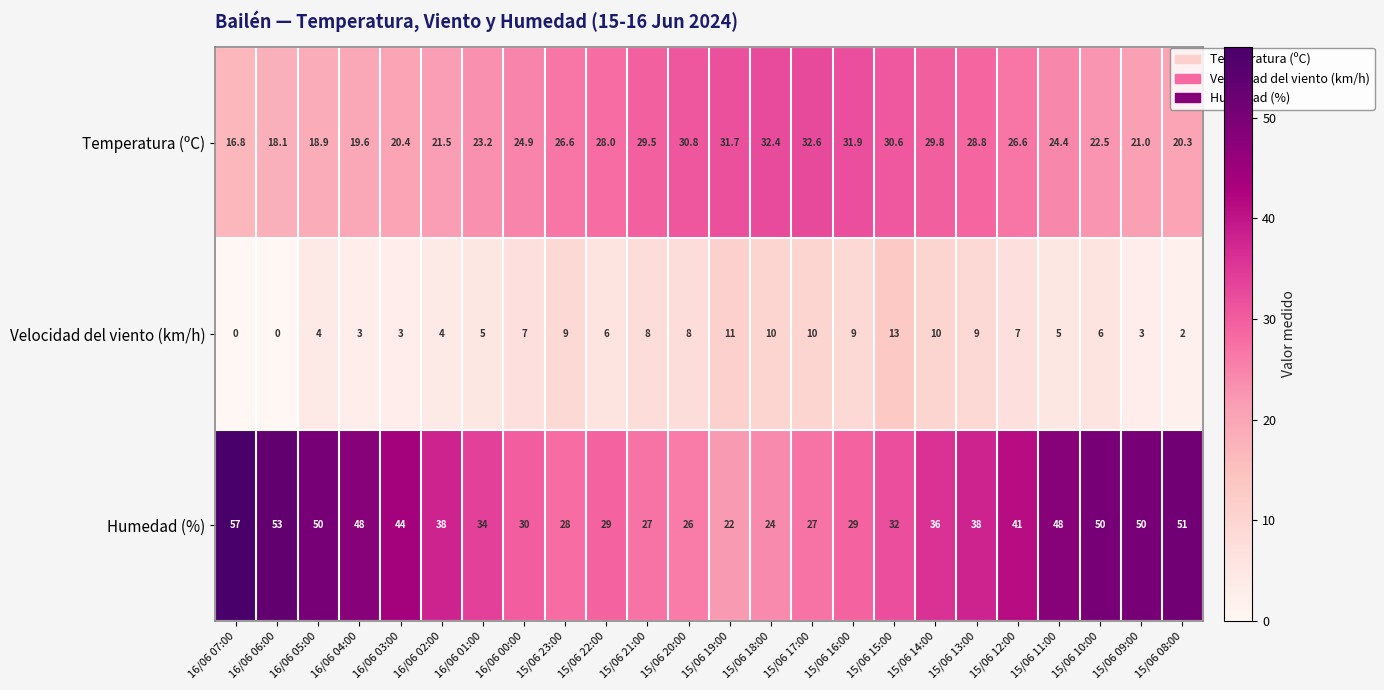

The Velocidad del viento (km/h) series shows 0.0 at 16/06 07:00. True or false?

True